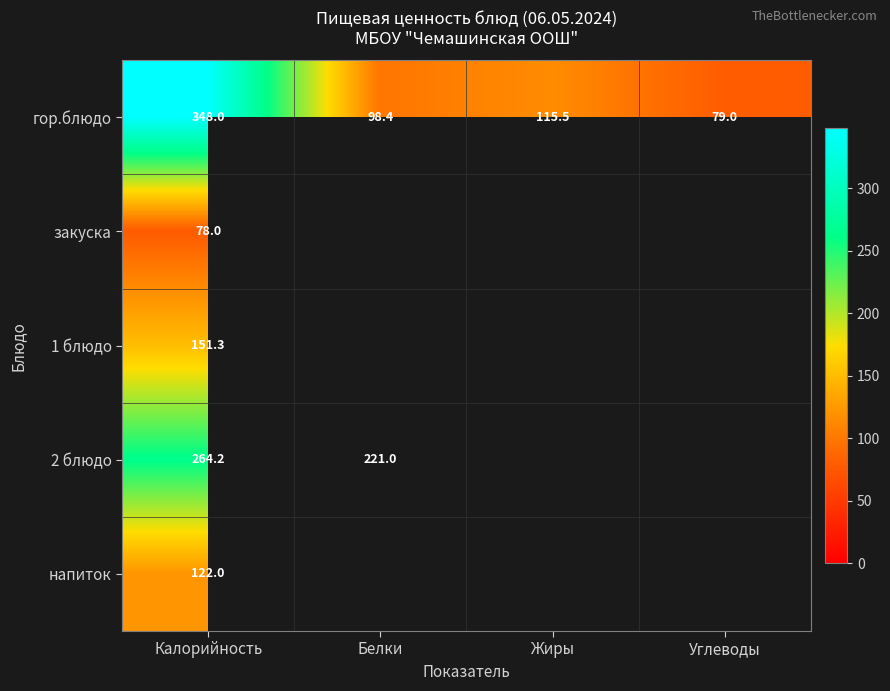

What is the spread (max minus min) of values at Калорийность?

270.0